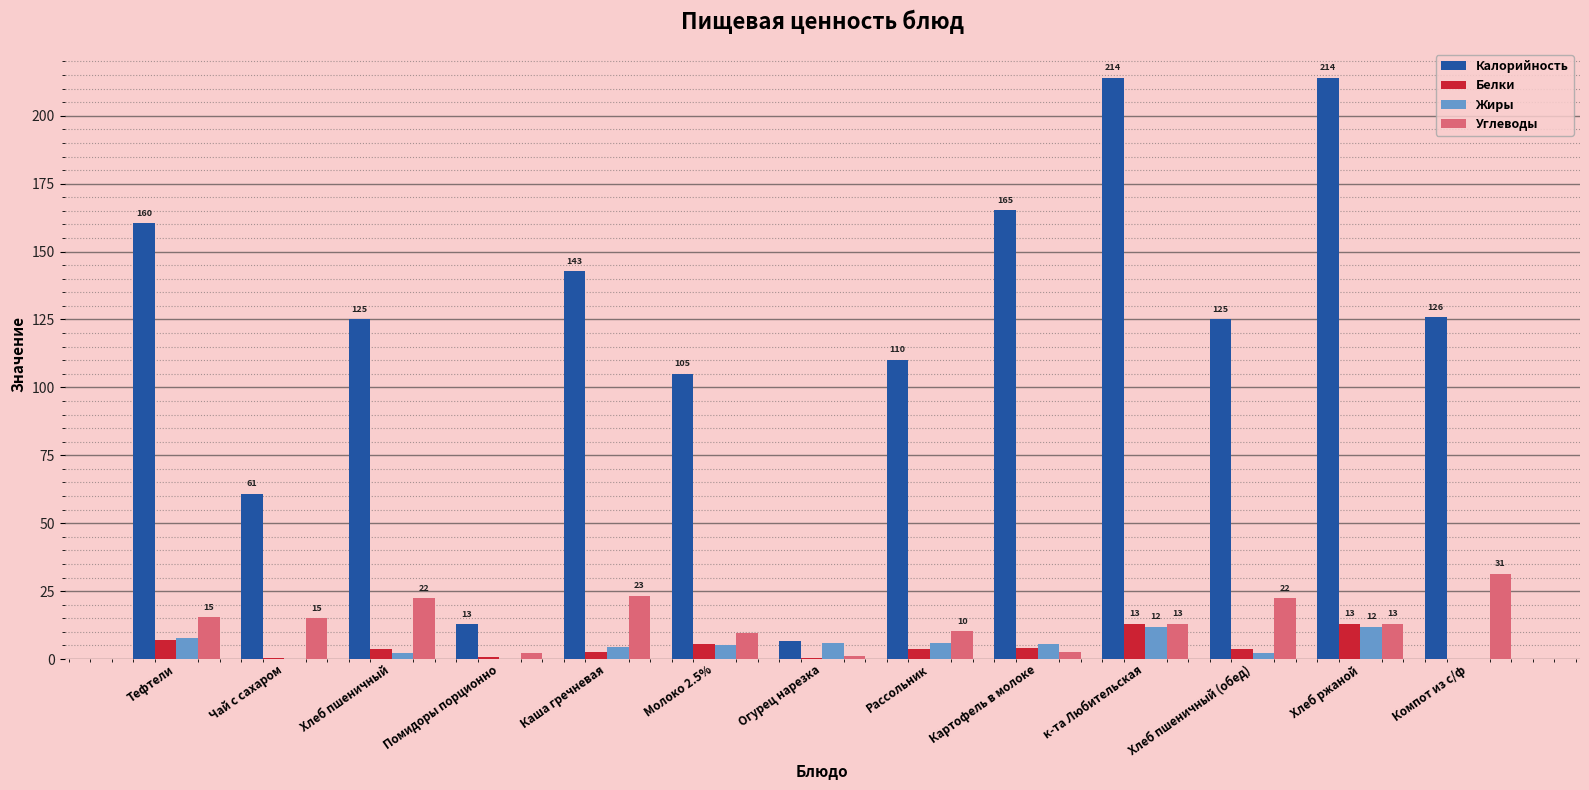

Between Тефтели and Помидоры порционно, which series saw the biggest shift?

Калорийность